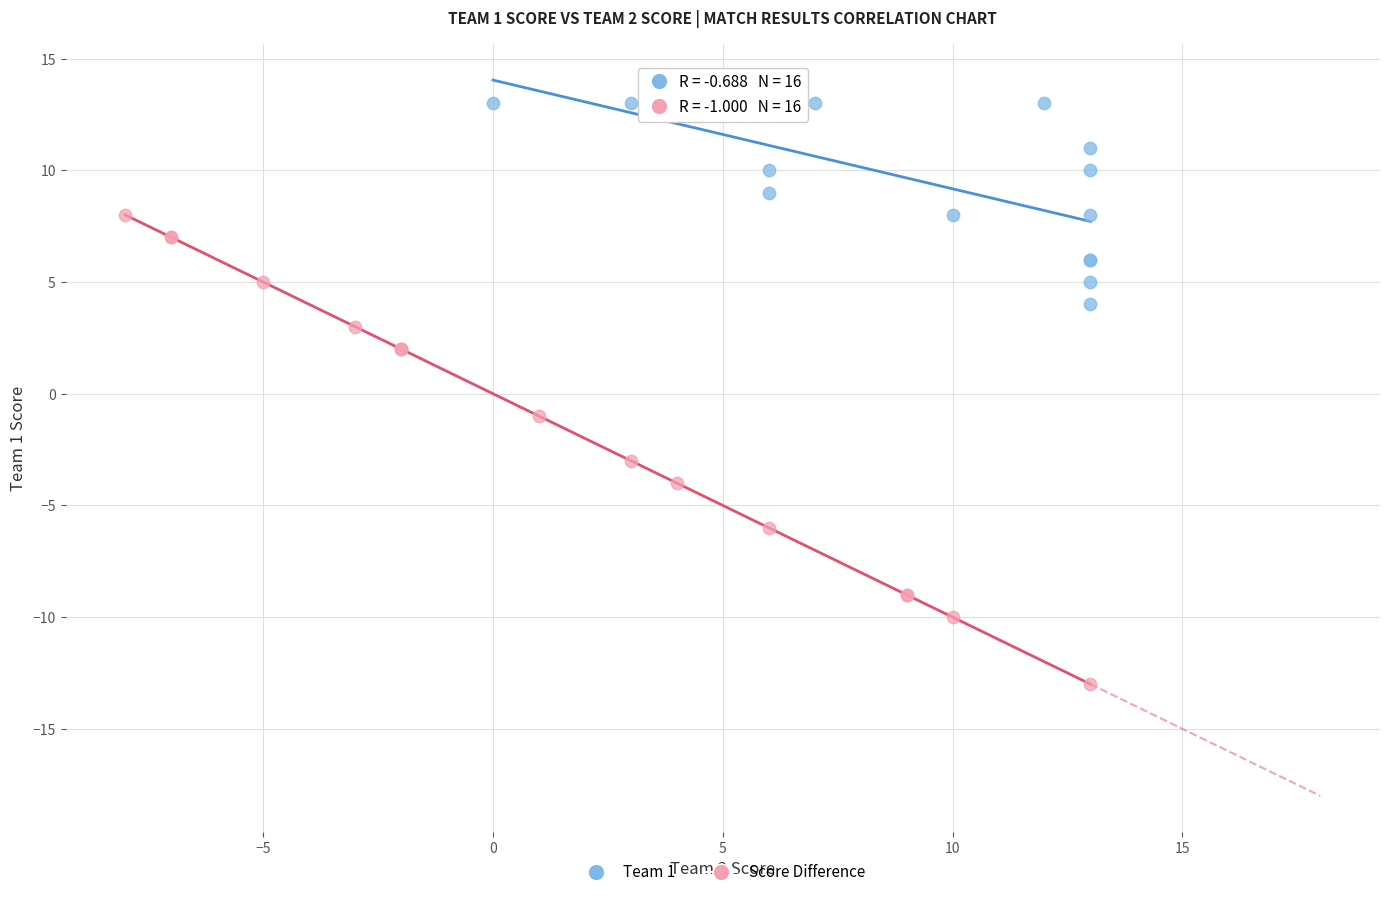

Which series contains the lowest Y value?

Score Difference